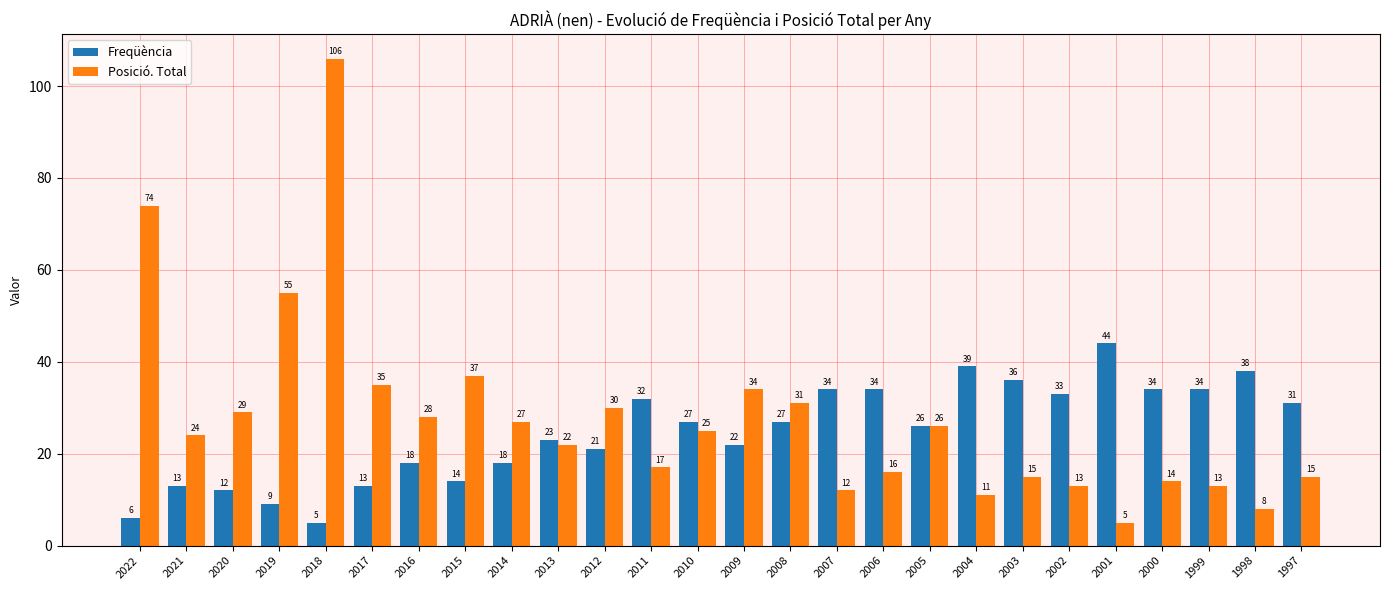

Is it true that Posició. Total equals 17 at 2008?

False